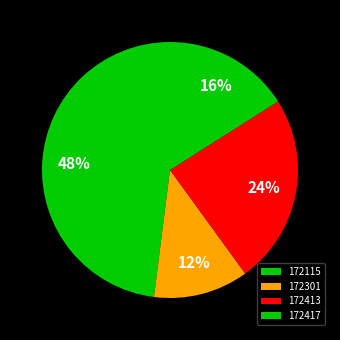

What is the total percentage of 172413 and 172301?

36.0%